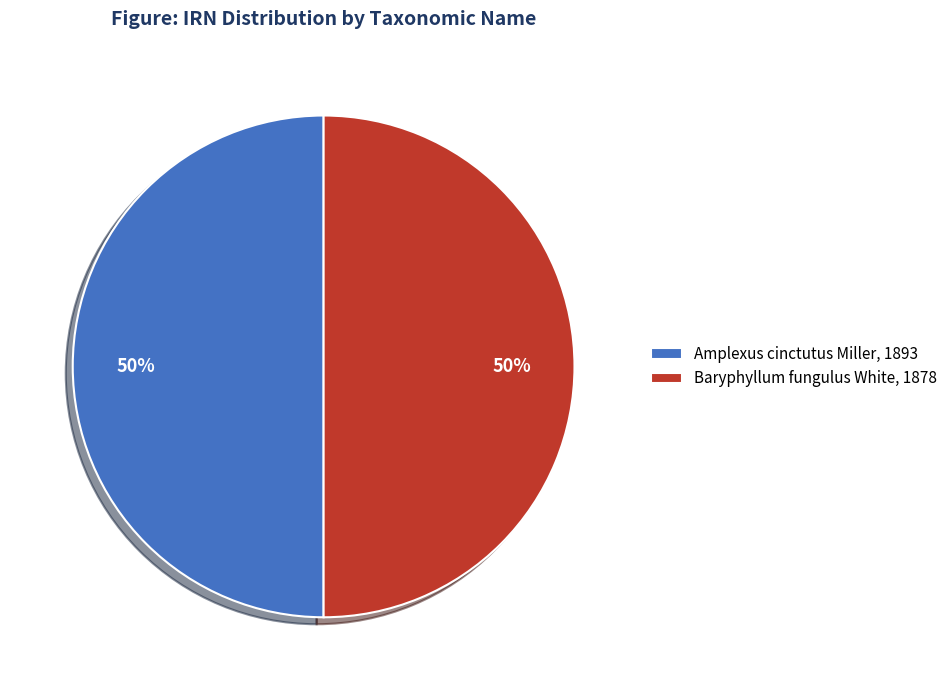

True or false: Baryphyllum fungulus White, 1878 accounts for 50% of the total.

True